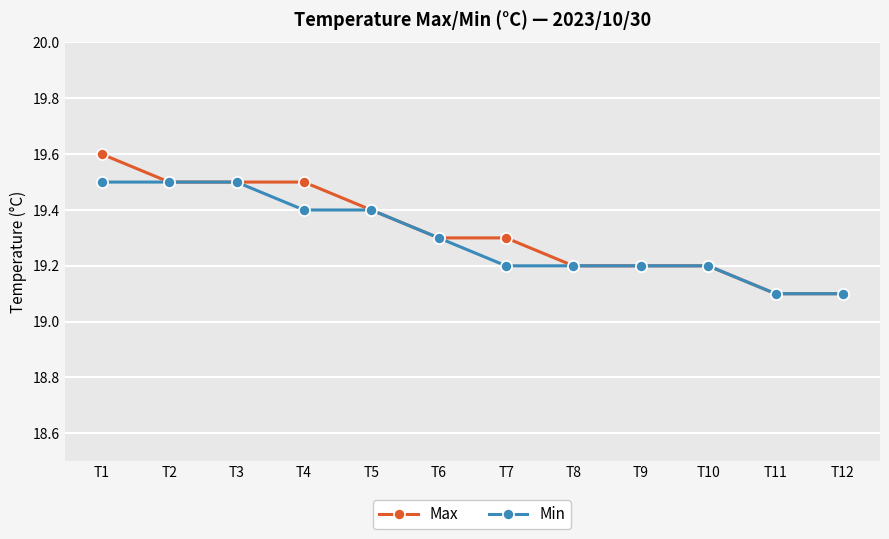

Does the chart have visible grid lines?

Yes